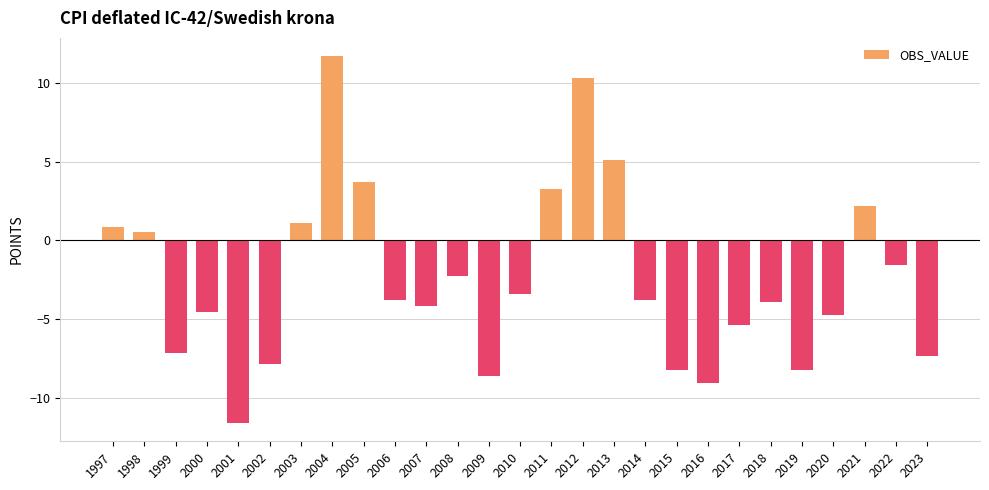

What is the greatest value displayed?

11.7